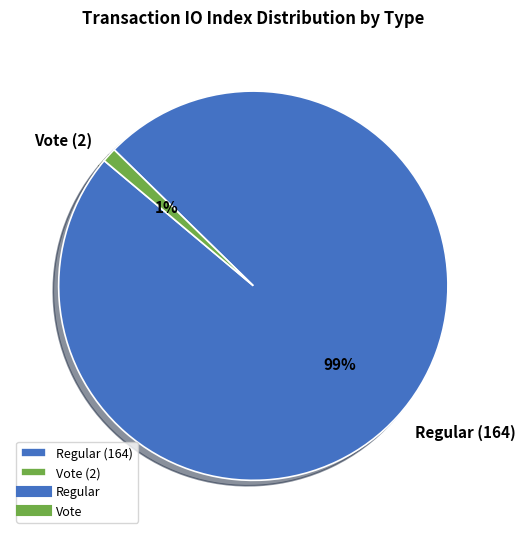

What percentage is the Regular (164) slice, to the nearest percent?

99%